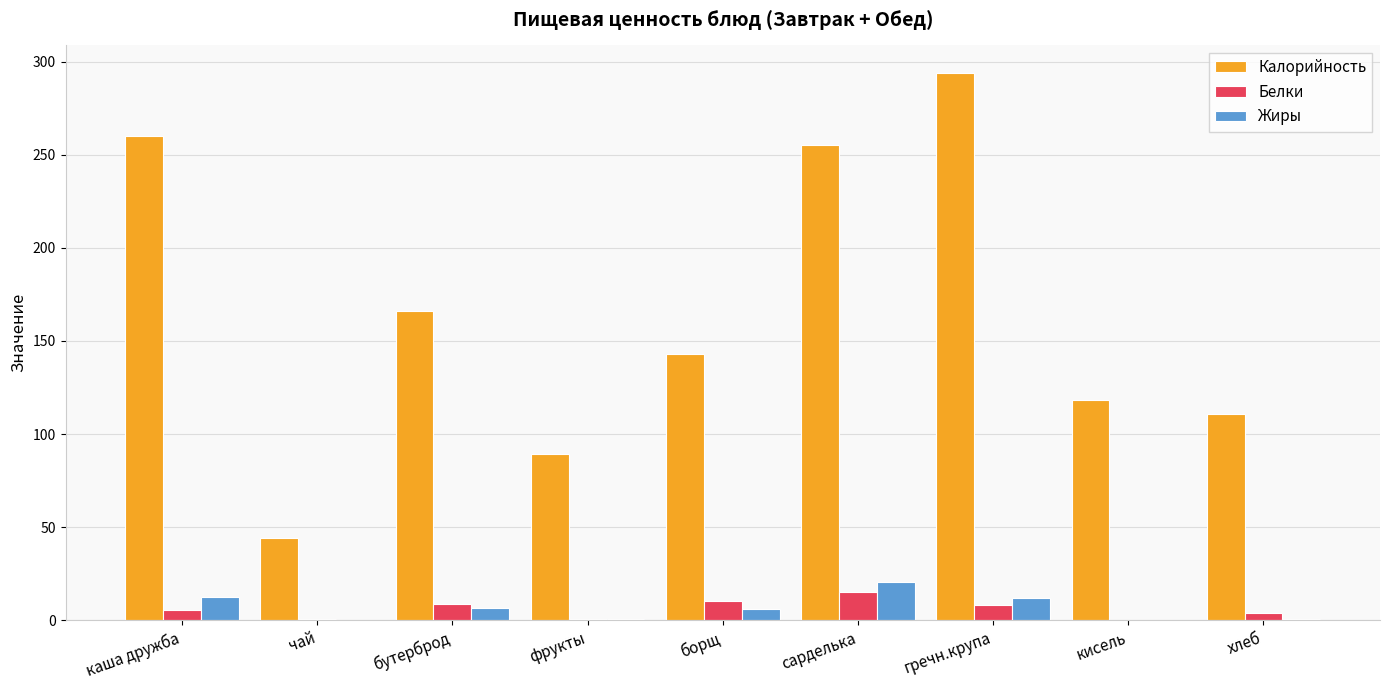

True or false: Белки has a value of 15.4 at сарделька.

True